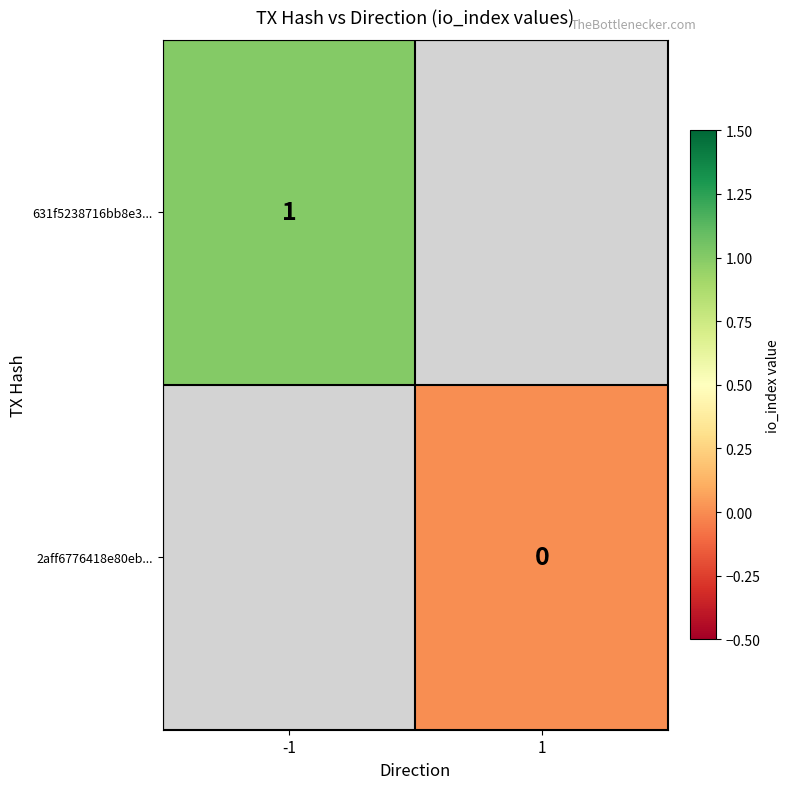

The 631f5238716bb8e3... series shows 1 at -1. True or false?

True